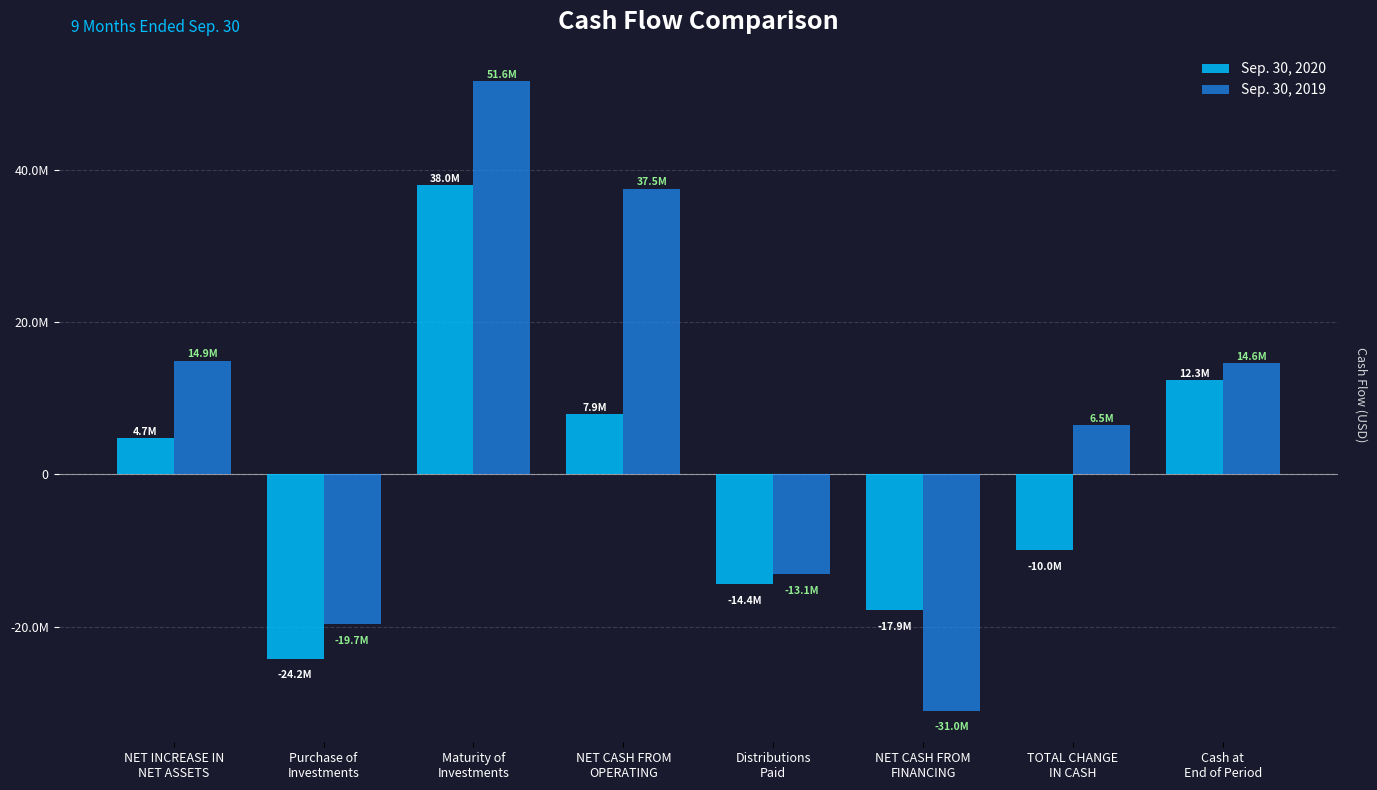

Does the chart contain any negative values?

Yes